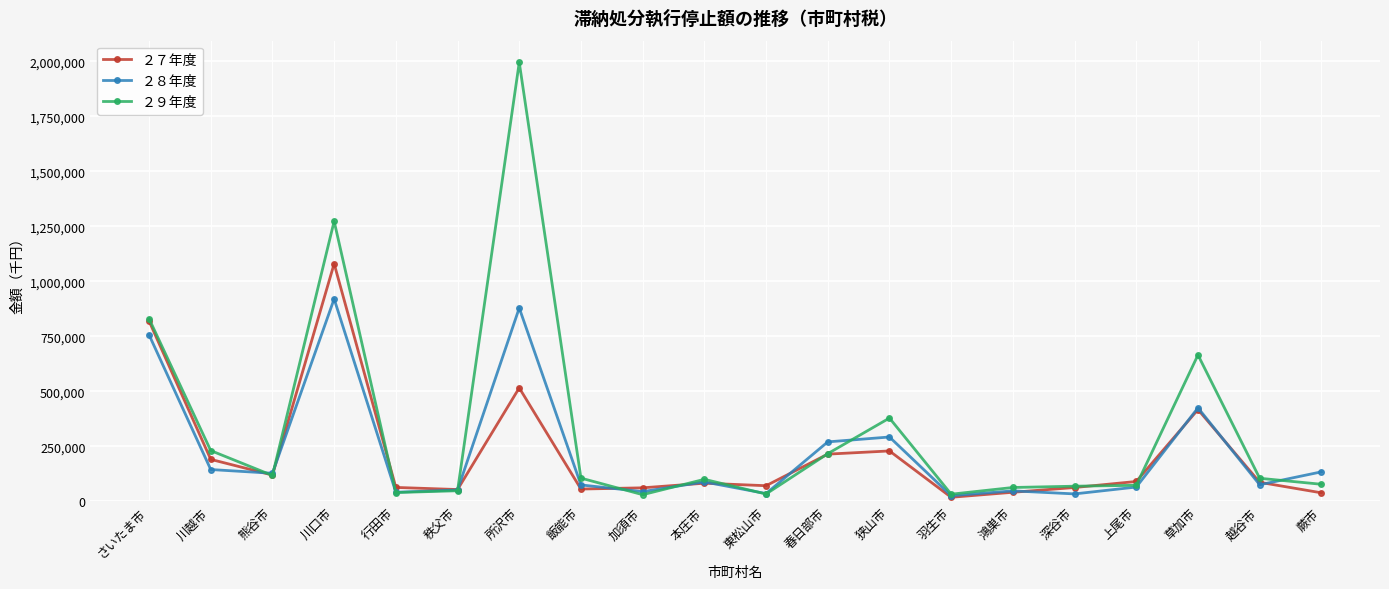

What is the difference between the maximum and minimum values in the ２９年度 series?

1965774